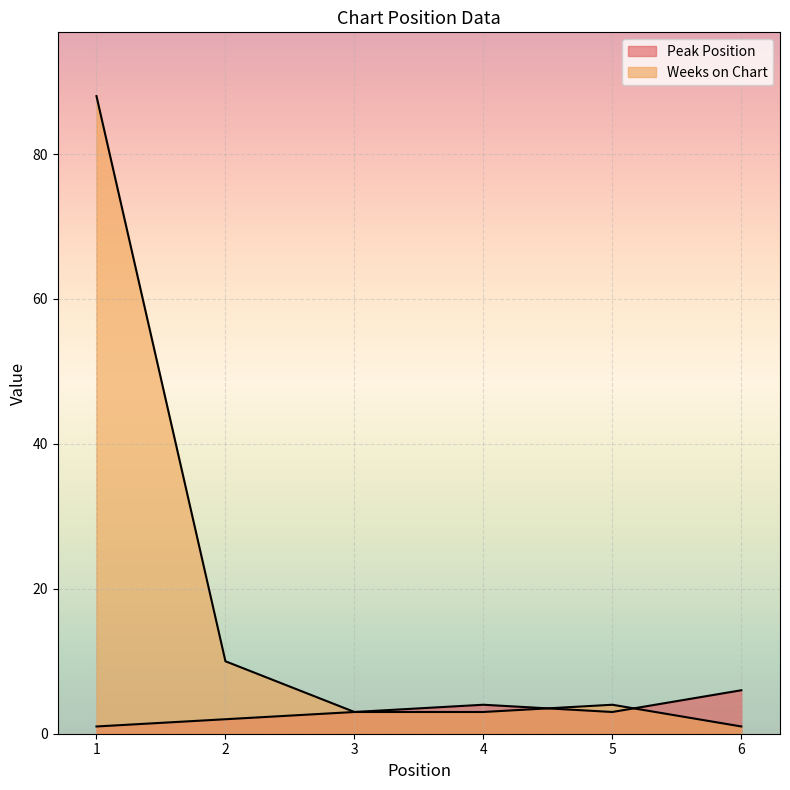

How many values in the Peak Position series exceed 3?

2